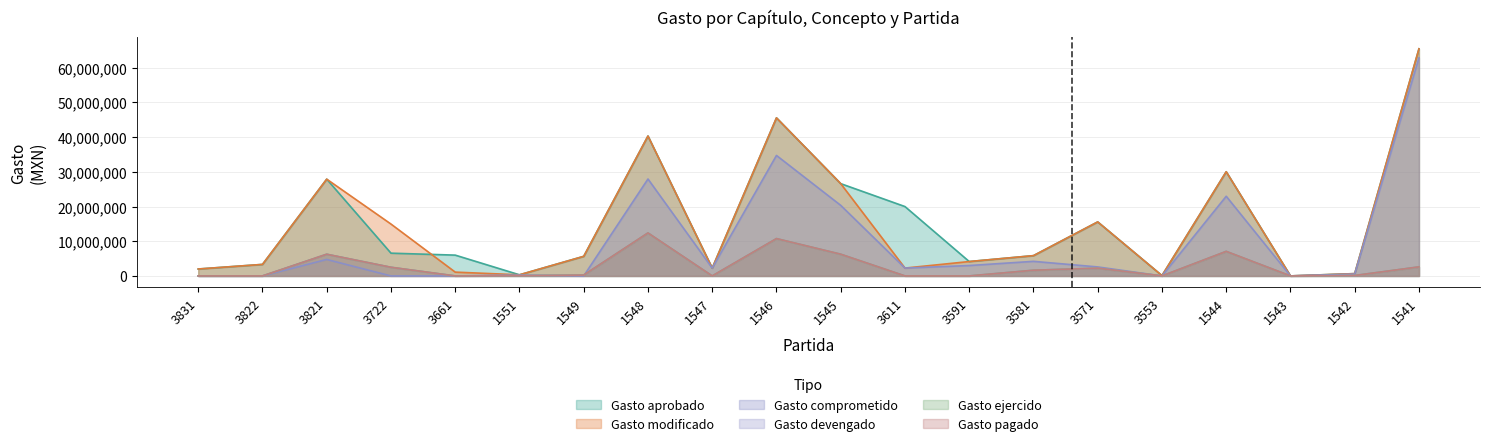

How many distinct data groups are displayed?

6